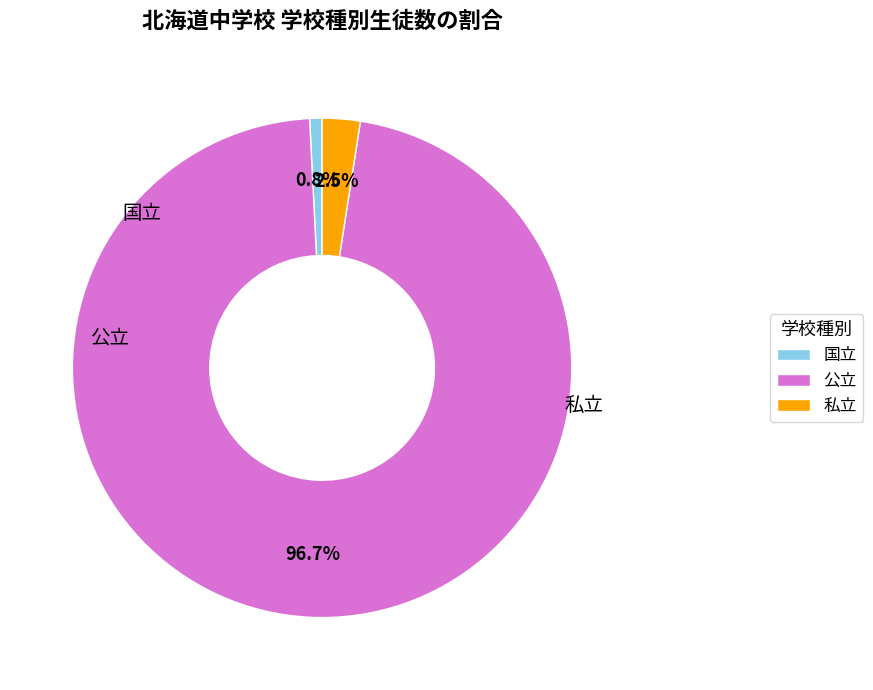

Combined, what portion of the pie is 私立 and 公立?

99.2%